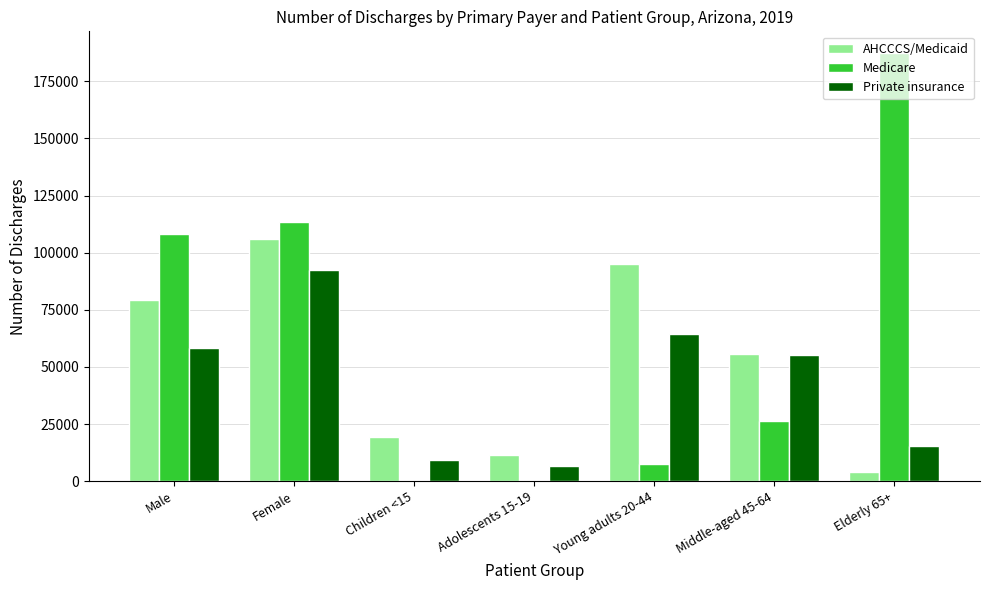

Is the value of Medicare at Male greater than the value of AHCCCS/Medicaid at Female?

Yes